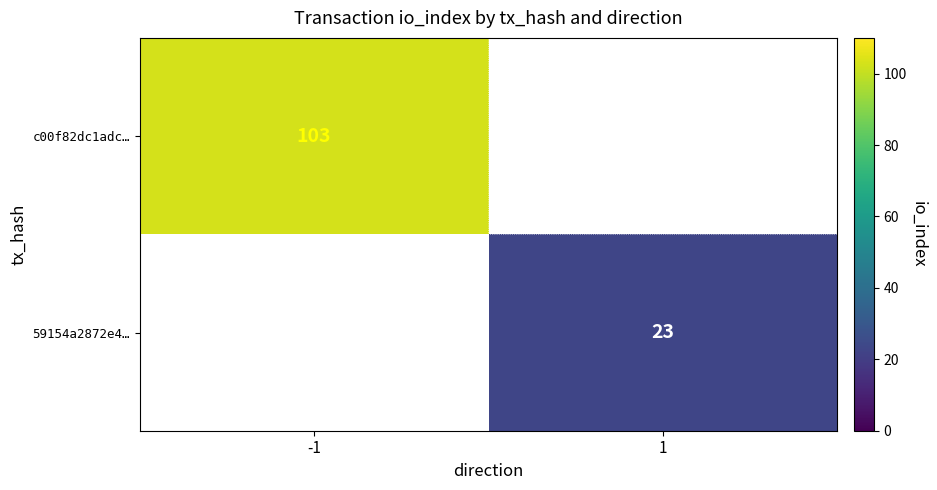

The value of 59154a2872e4… at 1 is 23. True or false?

True